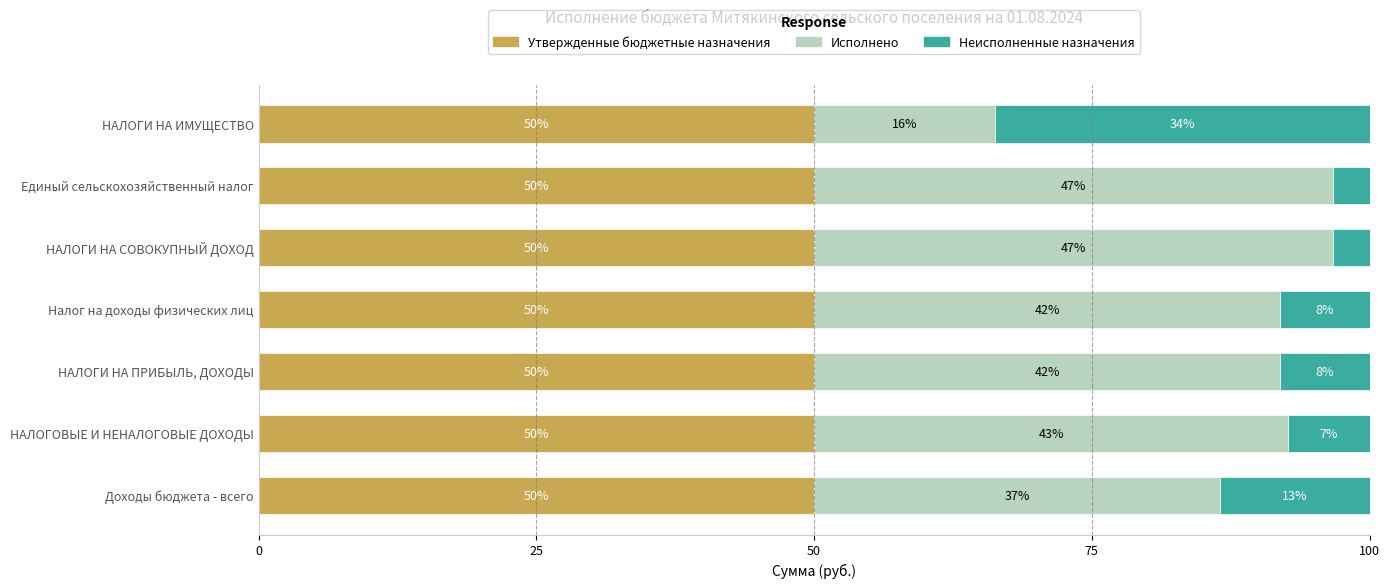

What are all the series names shown in the legend?

Утвержденные бюджетные назначения, Исполнено, Неисполненные назначения